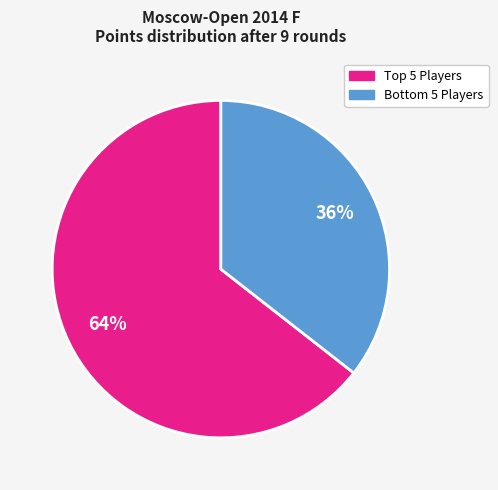

To the nearest percent, what is the average slice percentage?

50%